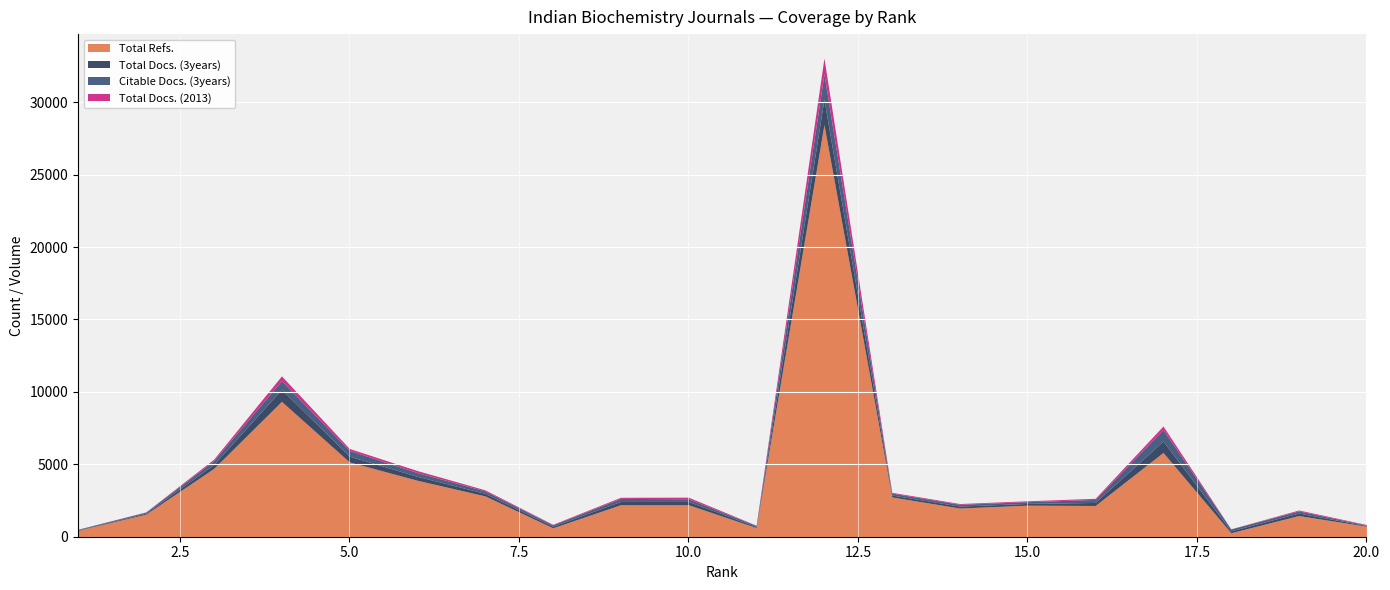

What is the sum of all Total Docs. (2013) values?

2748